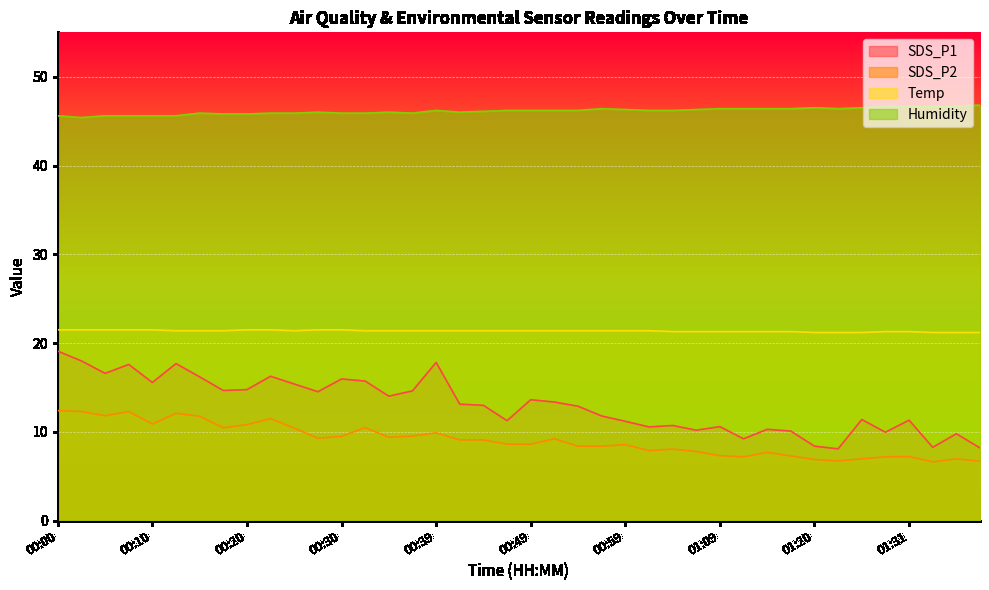

How many data points in SDS_P2 are less than 9?

20